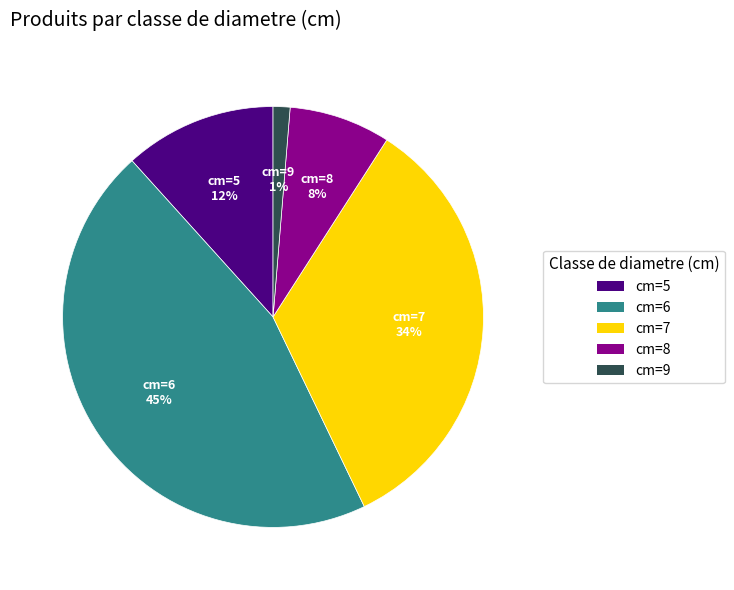

What is the largest slice in the pie chart?

cm=6